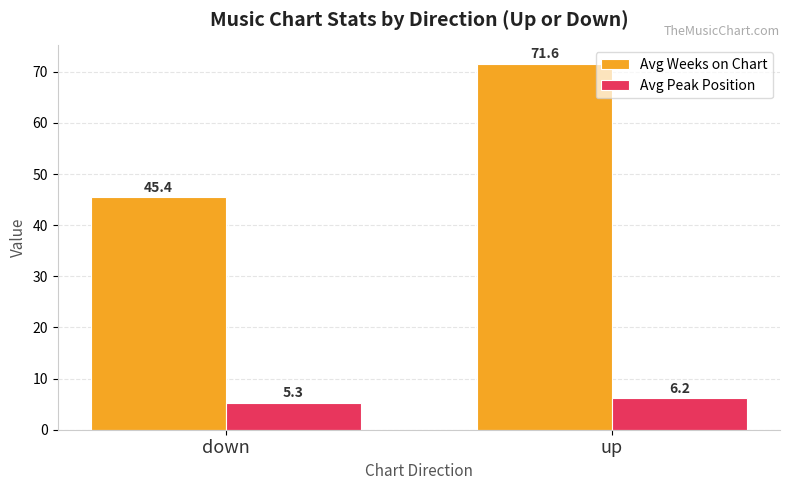

What is the highest value of the Avg Weeks on Chart series?

71.6